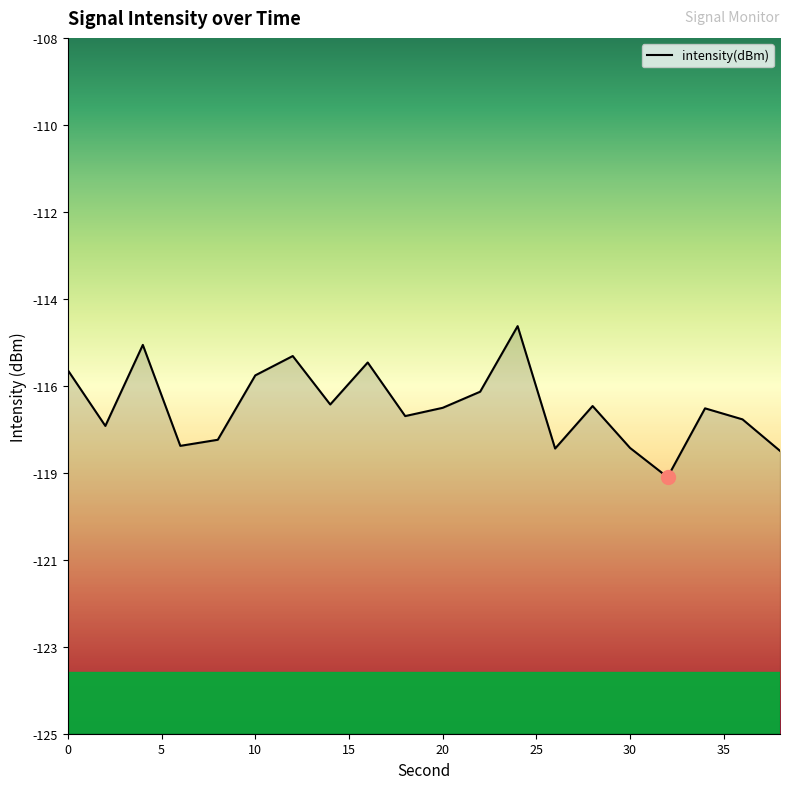

What is the approximate value at 34?

-117.1